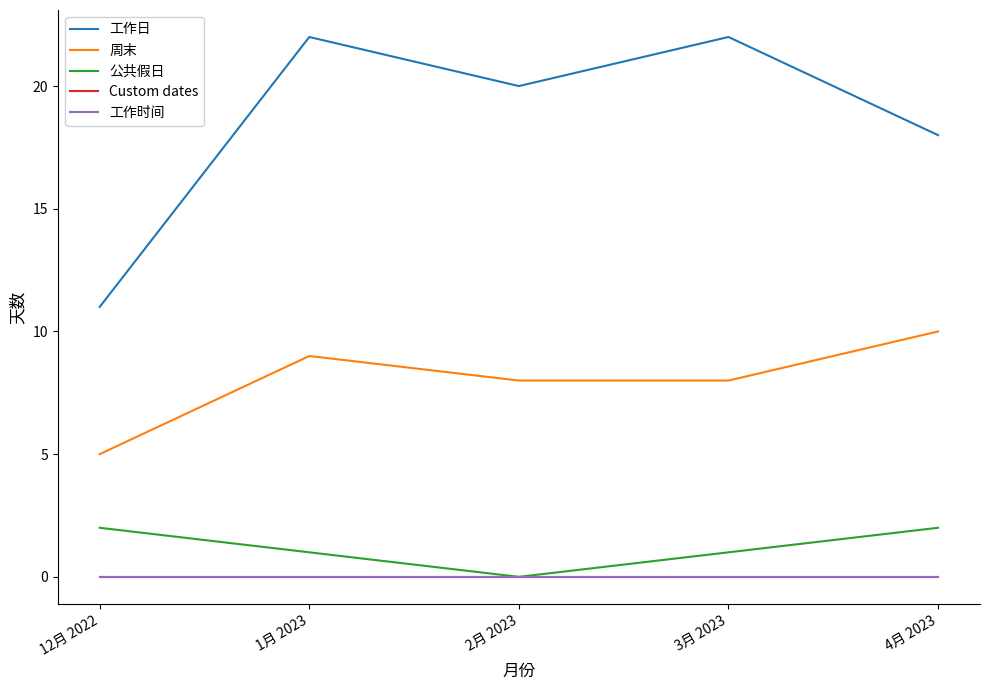

Reading left to right, list all the values displayed in this chart.

工作日: 12月 2022=11	1月 2023=22	2月 2023=20	3月 2023=22	4月 2023=18
周末: 12月 2022=5	1月 2023=9	2月 2023=8	3月 2023=8	4月 2023=10
公共假日: 12月 2022=2	1月 2023=1	2月 2023=0	3月 2023=1	4月 2023=2
Custom dates: 12月 2022=0	1月 2023=0	2月 2023=0	3月 2023=0	4月 2023=0
工作时间: 12月 2022=0	1月 2023=0	2月 2023=0	3月 2023=0	4月 2023=0